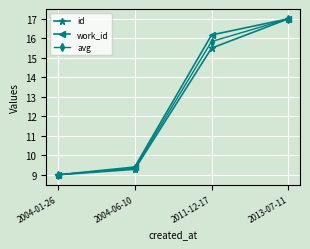

What is the total value across all series at 2004-01-26?

27.0